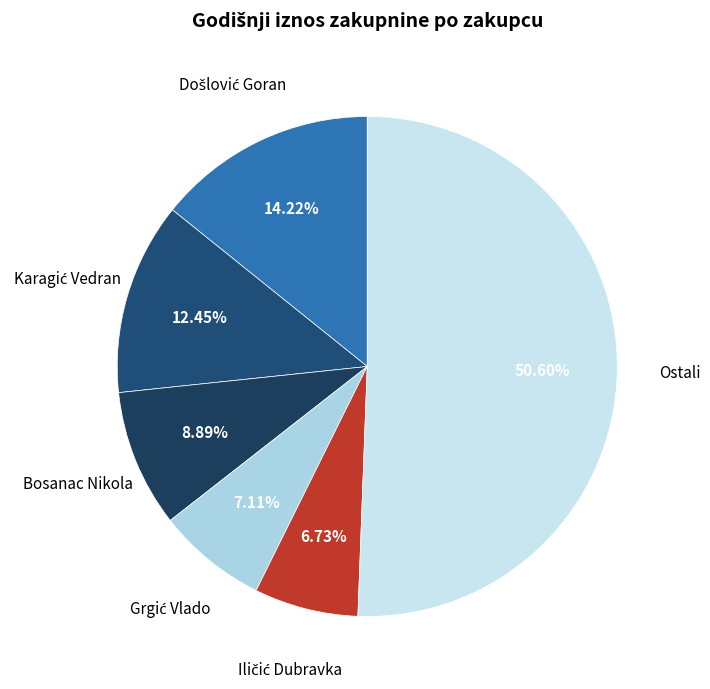

How many slices are in this pie chart?

6